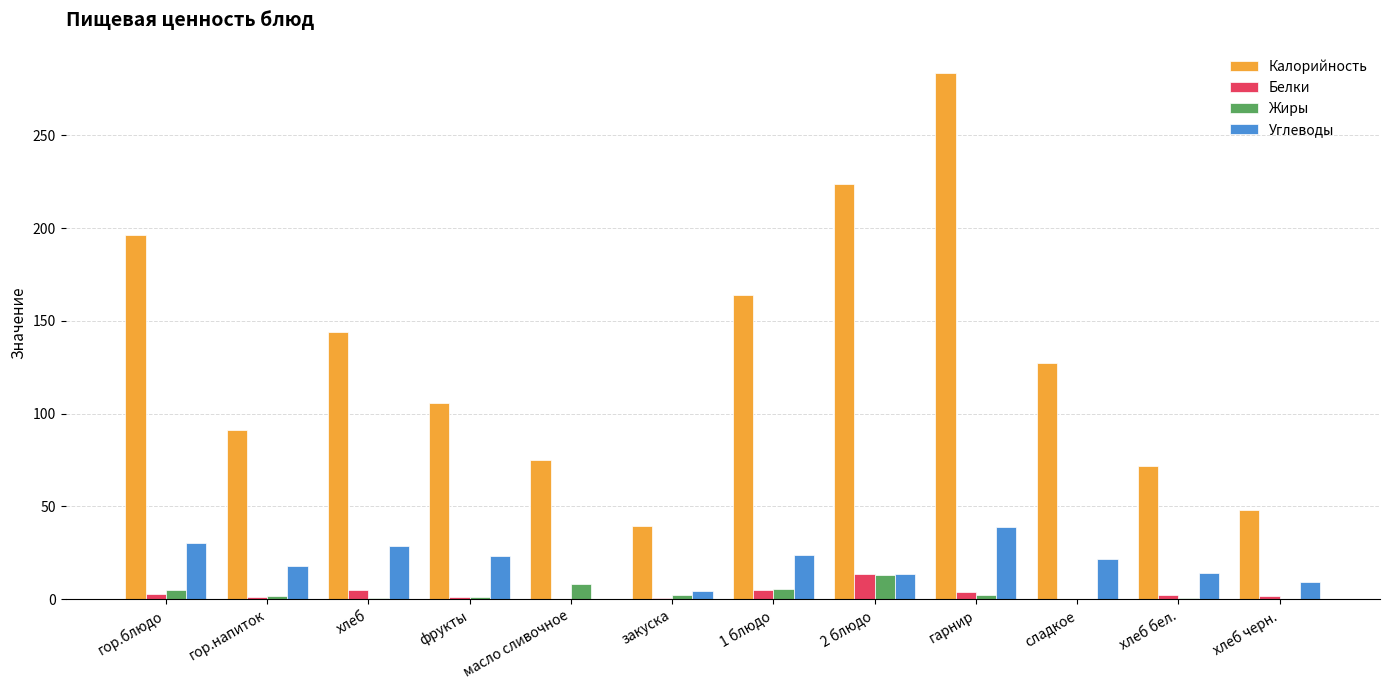

The value of Калорийность at закуска is 53.0. True or false?

False